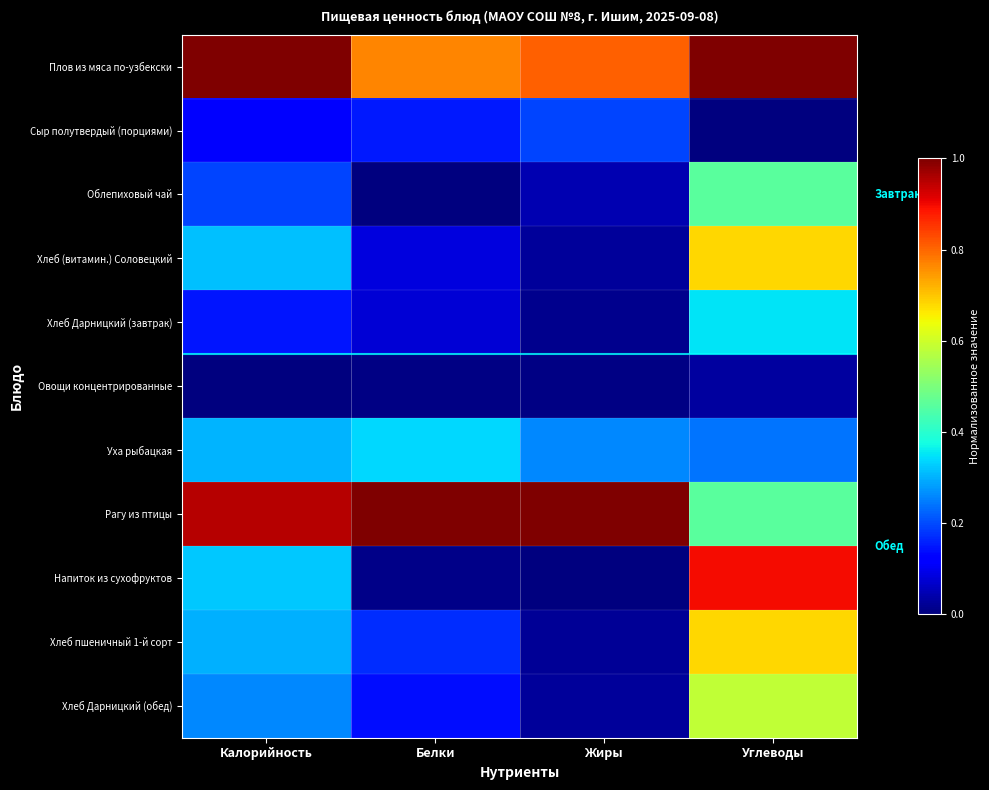

At Калорийность, list the series in order from largest to smallest.

Плов из мяса по-узбекски, Рагу из птицы, Напиток из сухофруктов, Хлеб (витамин.) Соловецкий, Уха рыбацкая, Хлеб пшеничный 1-й сорт, Хлеб Дарницкий (обед), Облепиховый чай, Хлеб Дарницкий (завтрак), Сыр полутвердый (порциями), Овощи концентрированные